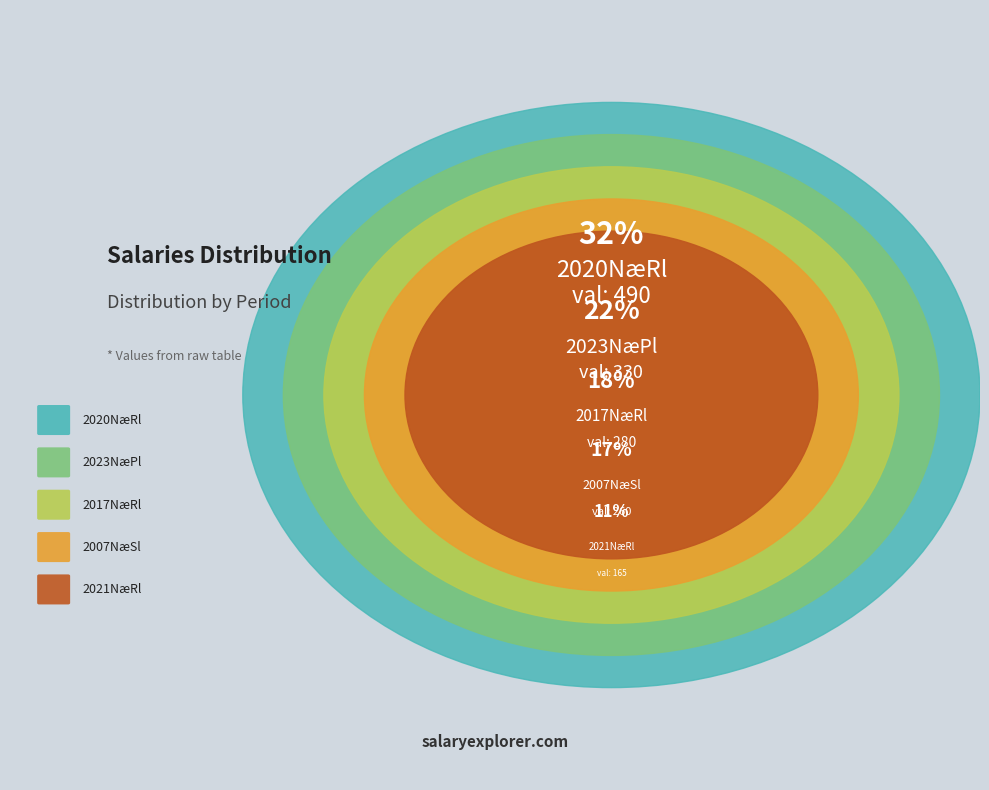

What percentage is NOT represented by 20?

89.2%